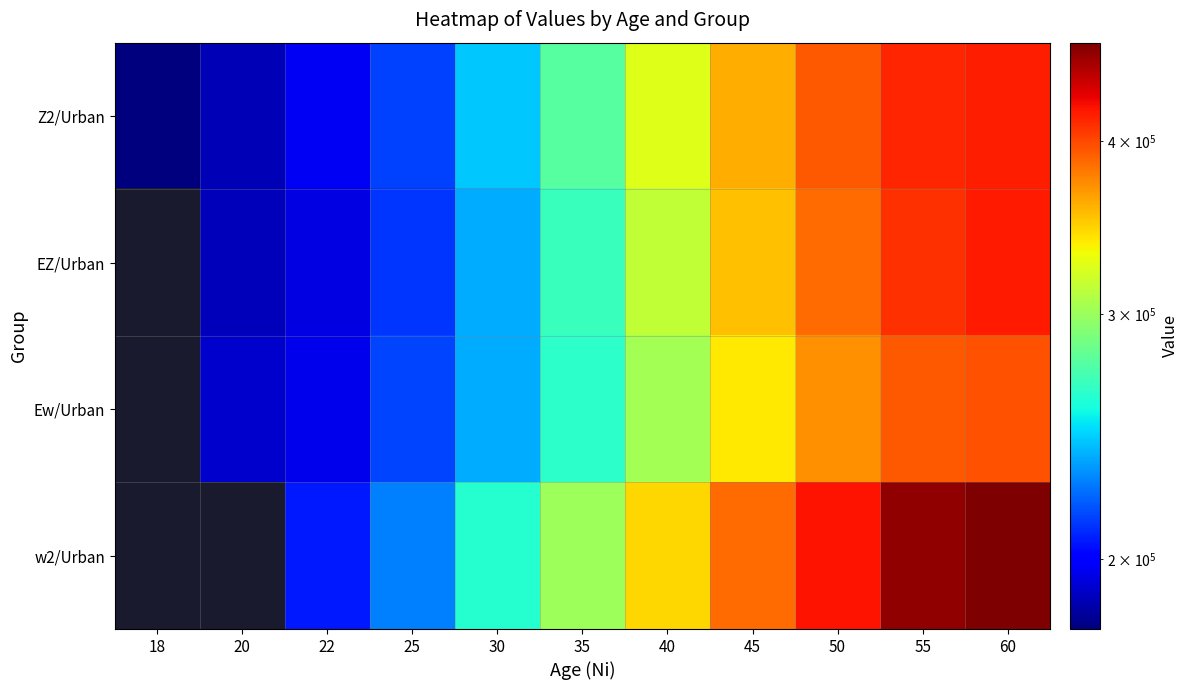

What is the smallest value displayed?

178027.0